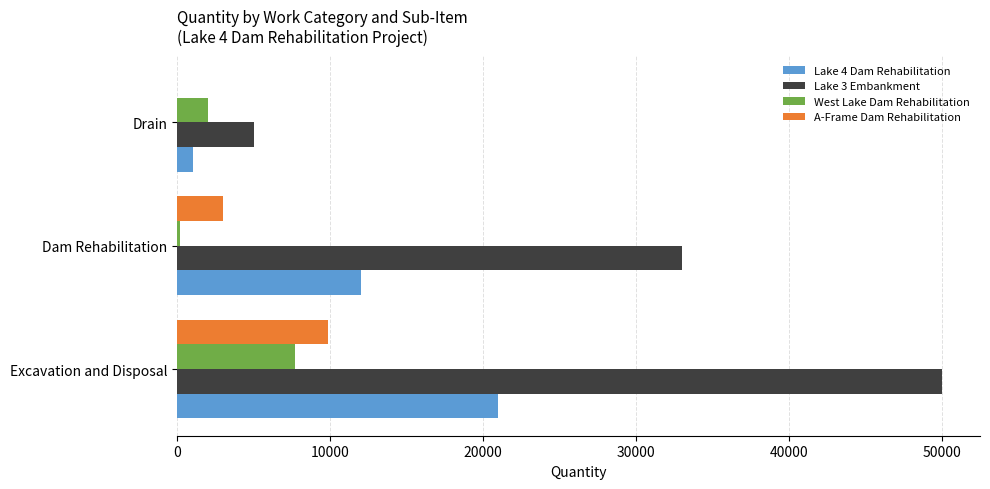

Where is West Lake Dam Rehabilitation nearest to the value 3960?

Drain